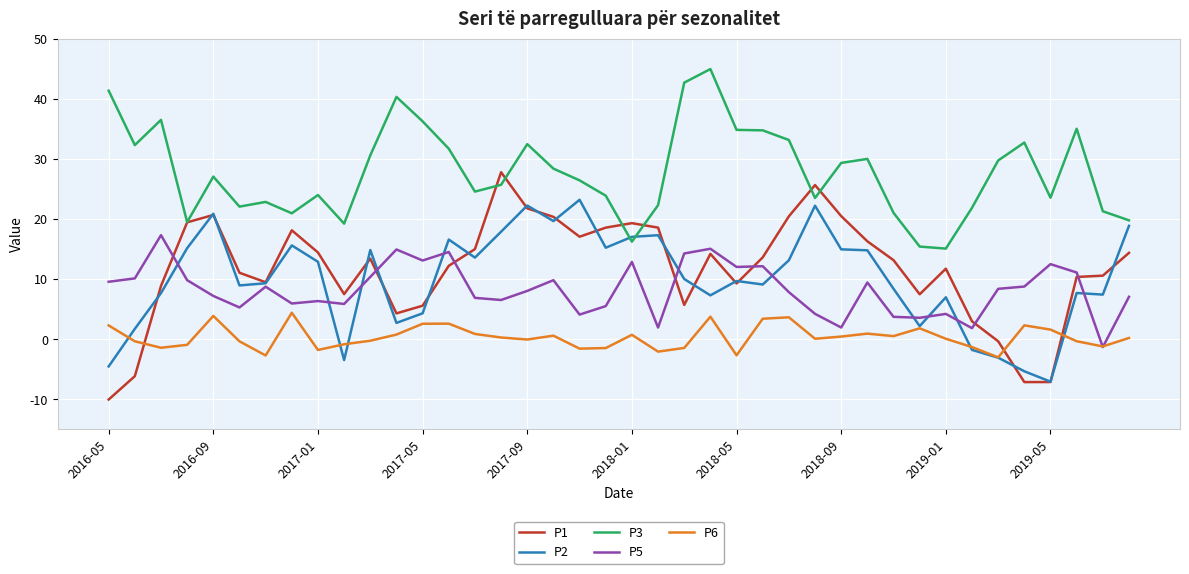

Which series has the widest spread of values?

P1